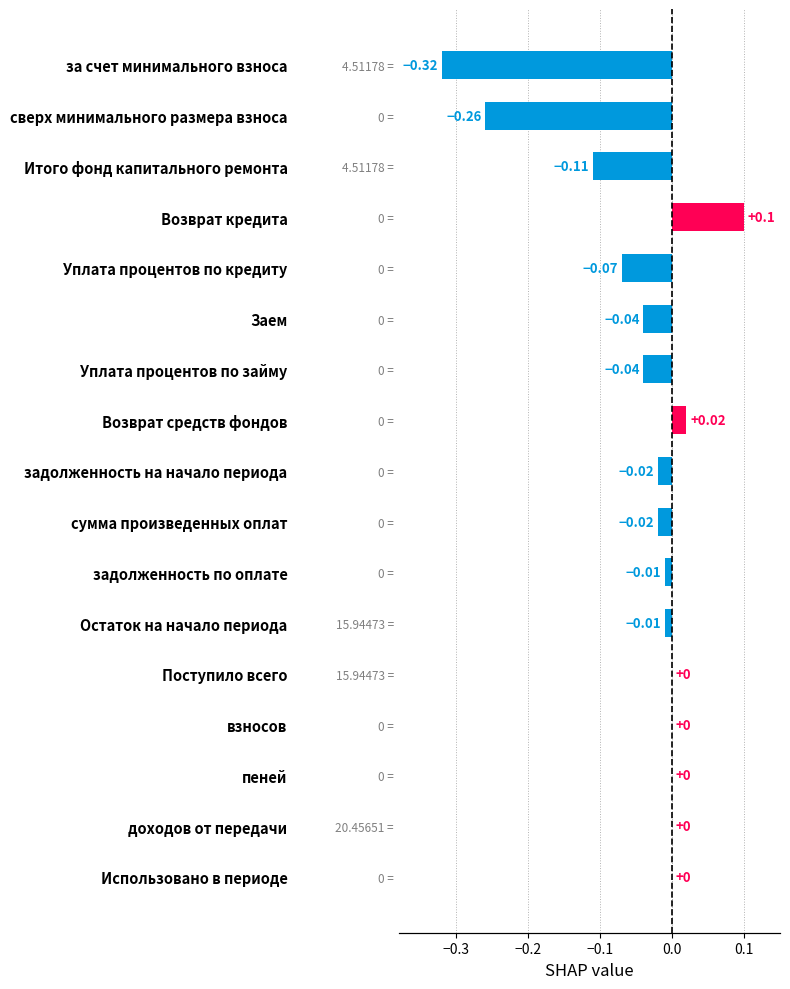

True or false: the data shows -0.0 at сумма произведенных оплат.

True